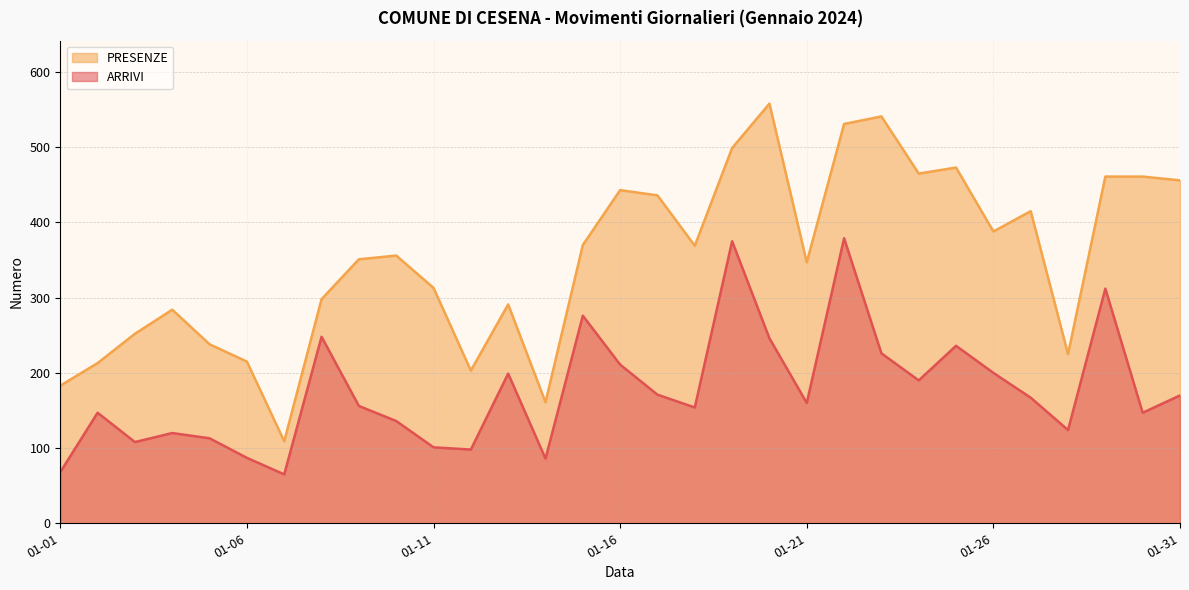

What is the smallest value displayed?

65